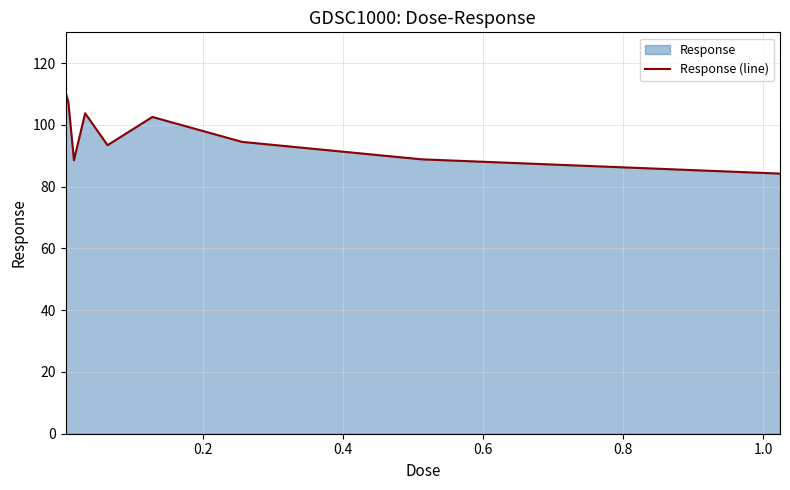

What is the minimum value shown in the chart?

84.2